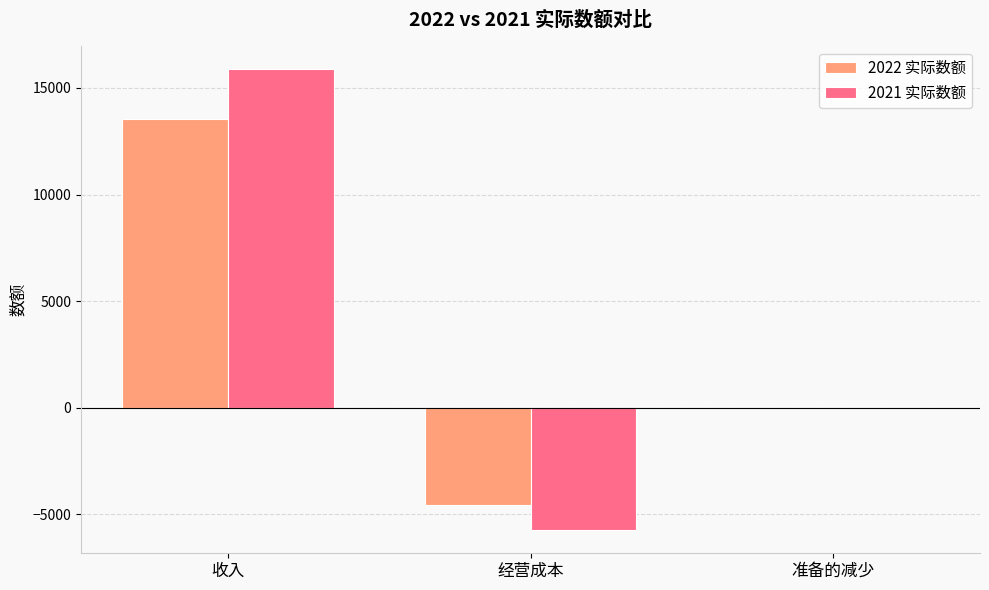

What is the maximum value for 2021 实际数额?

15875